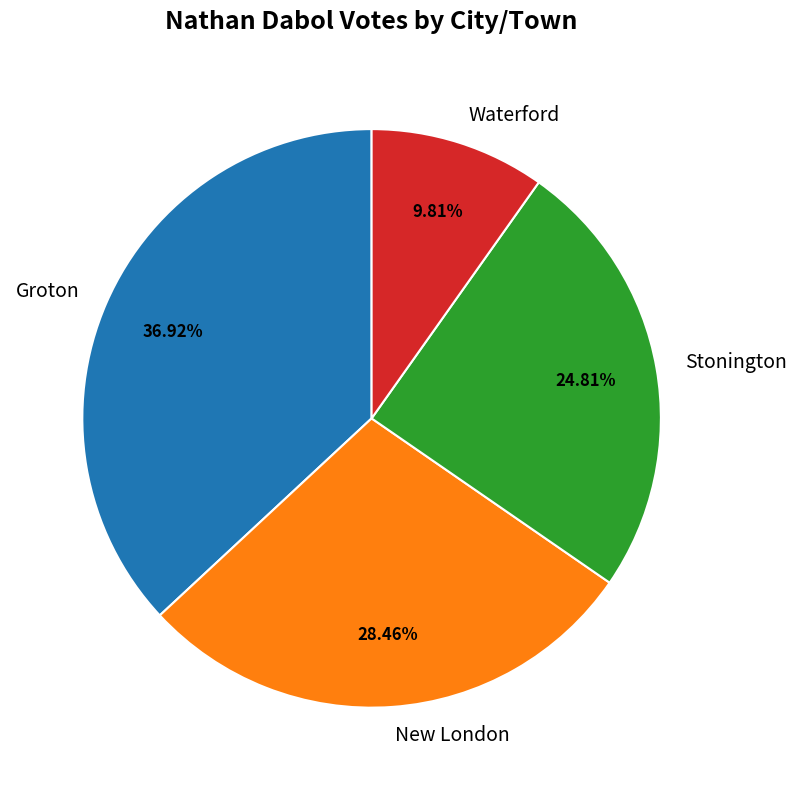

How many segments does this pie chart have?

4